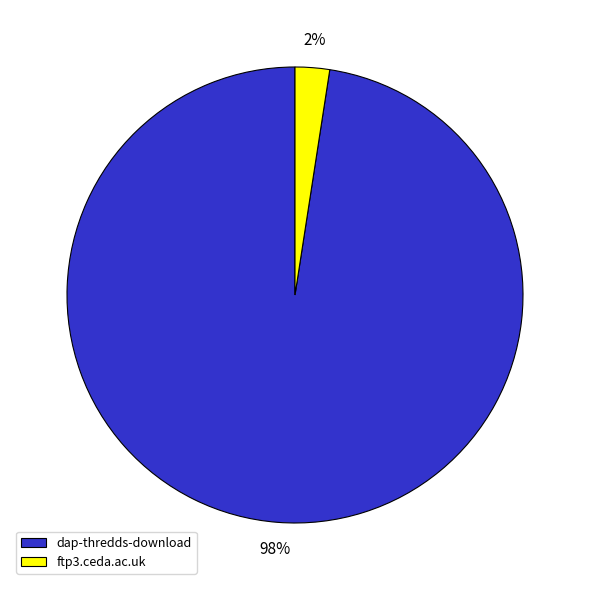

Is it true that ftp3.ceda.ac.uk is 2% of the pie?

True